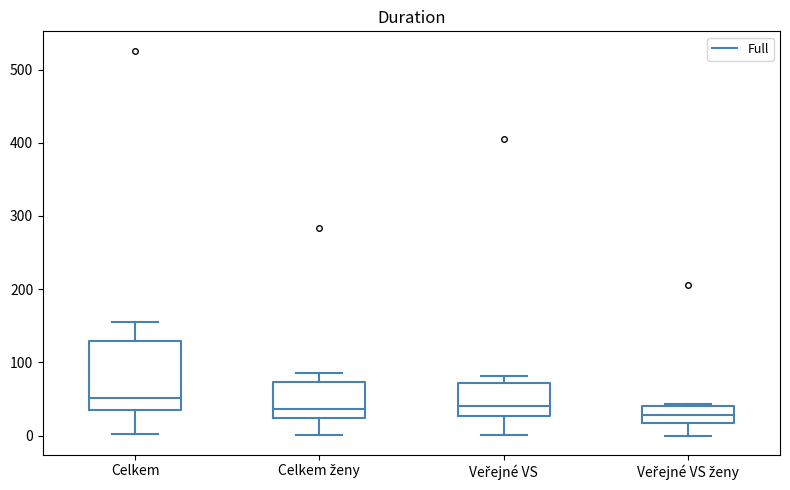

Comparing the boxes themselves (not the whiskers), which one is the tallest?

Celkem